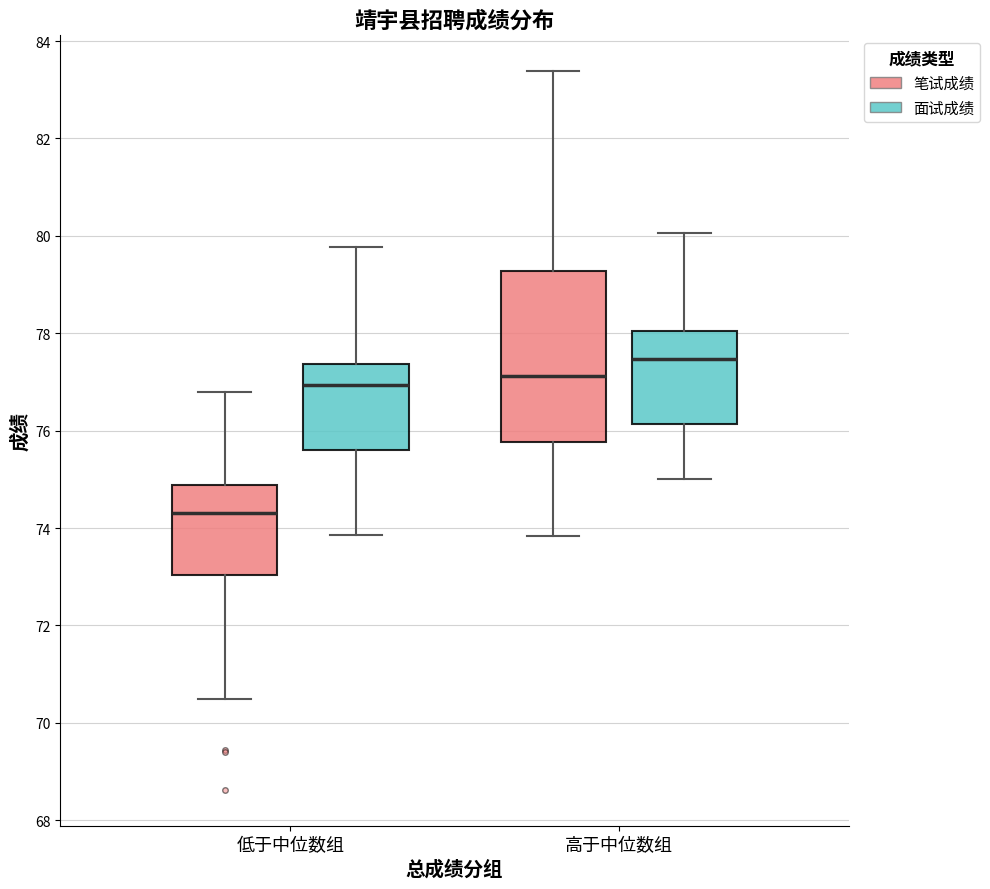

Reading left to right, transcribe this box plot: for each box, give where its median line is, the range the box spans, and where its two whiskers end, as read against the y-axis. The values are not printed on the chart, so give them approximately, as read against the axis.

低于中位数组 (笔试成绩): median 74.4, box 73.0 to 74.8, whiskers 70.4 to 76.8
低于中位数组 (面试成绩): median 77.0, box 75.6 to 77.4, whiskers 73.8 to 79.8
高于中位数组 (笔试成绩): median 77.2, box 75.8 to 79.2, whiskers 73.8 to 83.4
高于中位数组 (面试成绩): median 77.4, box 76.2 to 78.0, whiskers 75.0 to 80.0